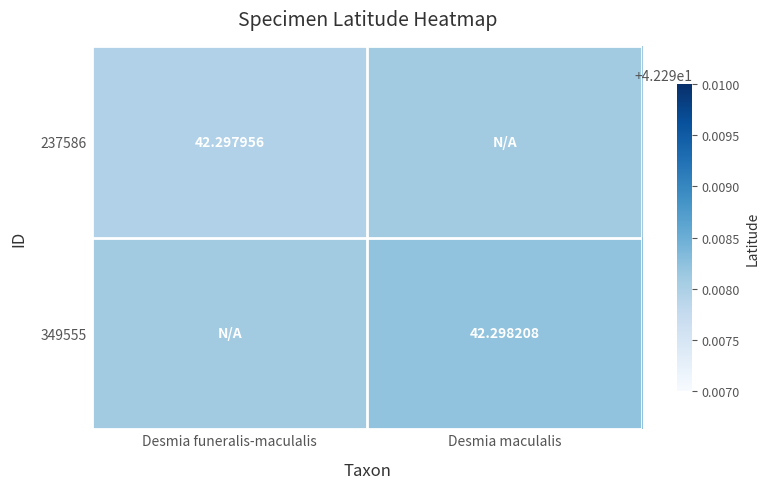

Which category has the lowest value in the 237586 series?

Desmia funeralis-maculalis